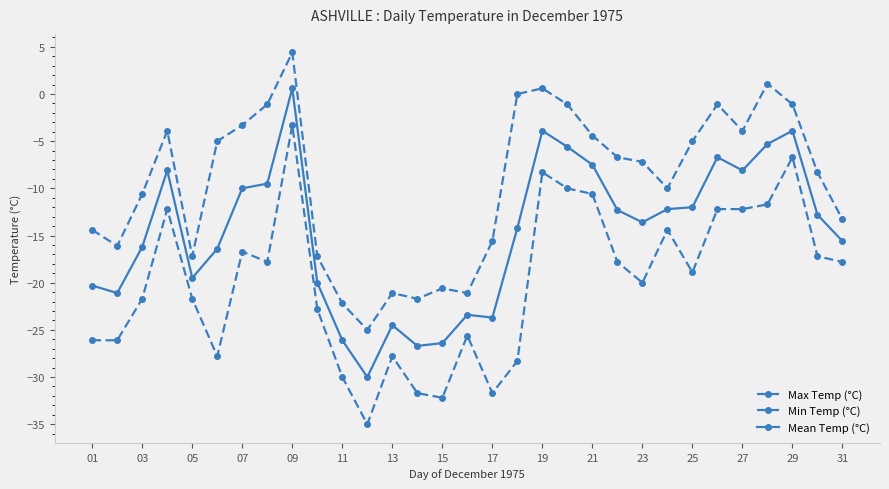

Count the number of data series in this chart.

3